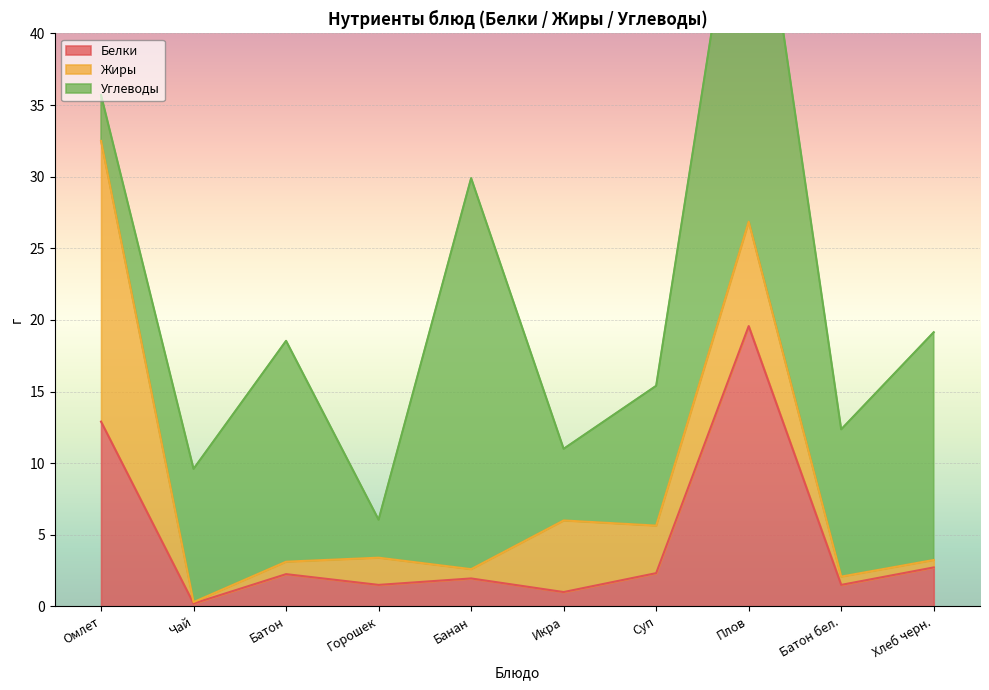

In Белки, how many points are higher than both neighbors (excluding endpoints)?

3